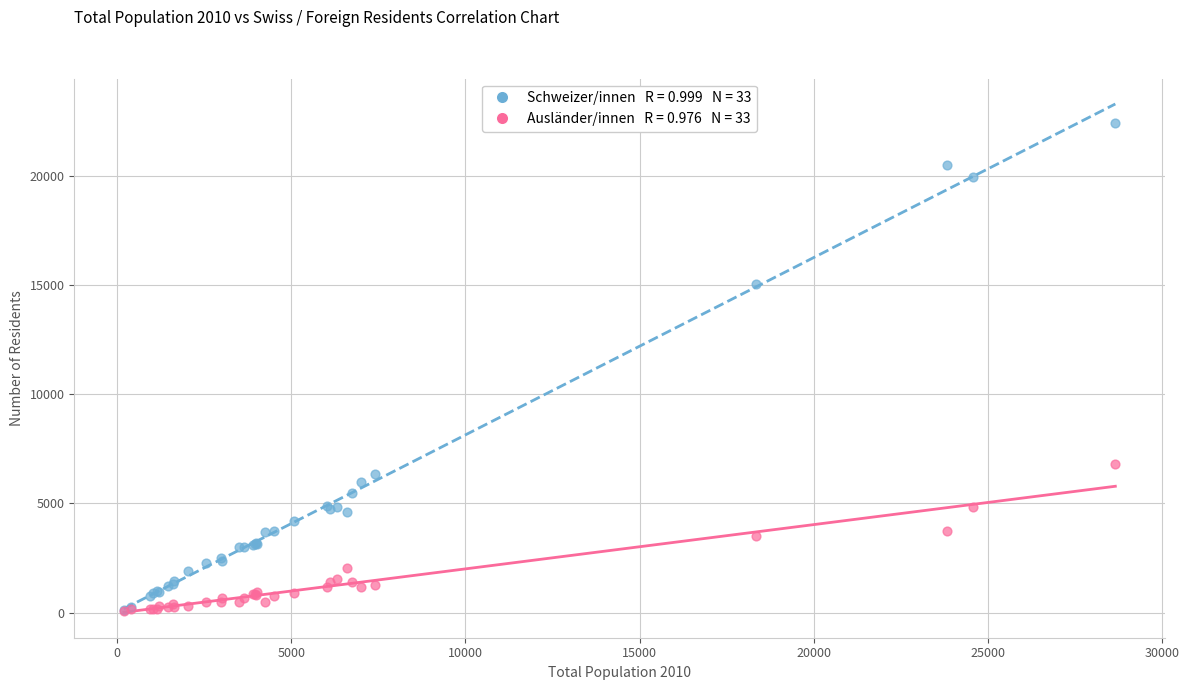

Across all series, what Y value is closest to 11250?

15042